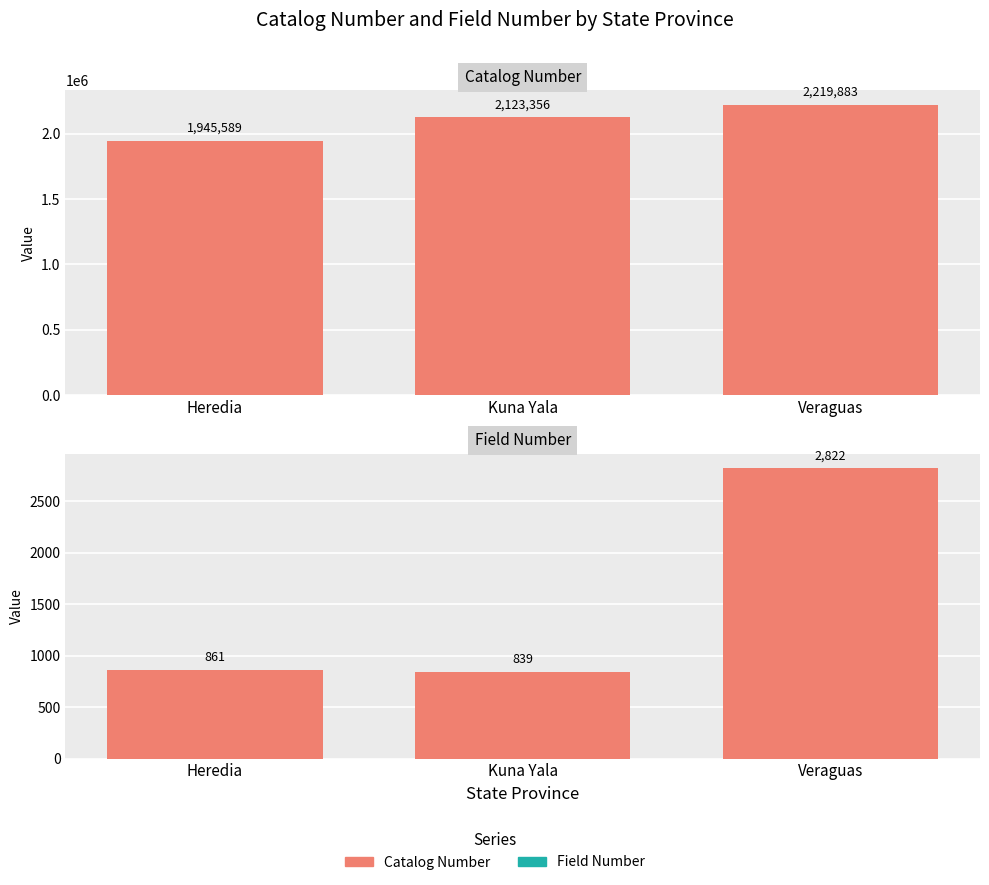

Where is Field Number nearest to the value 1830?

Heredia